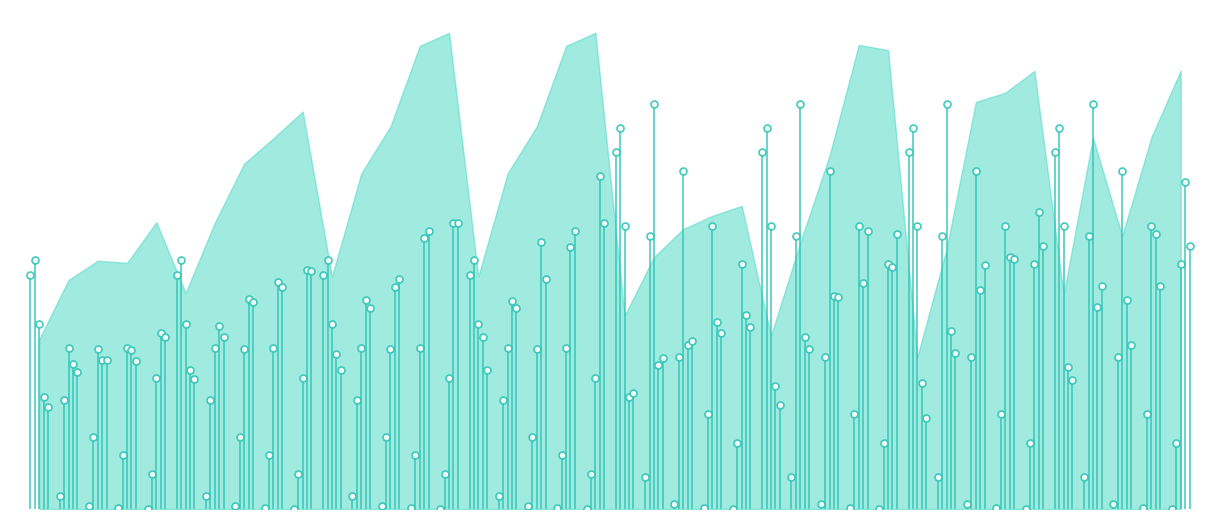

What is the label of the 9th point from the left?

40